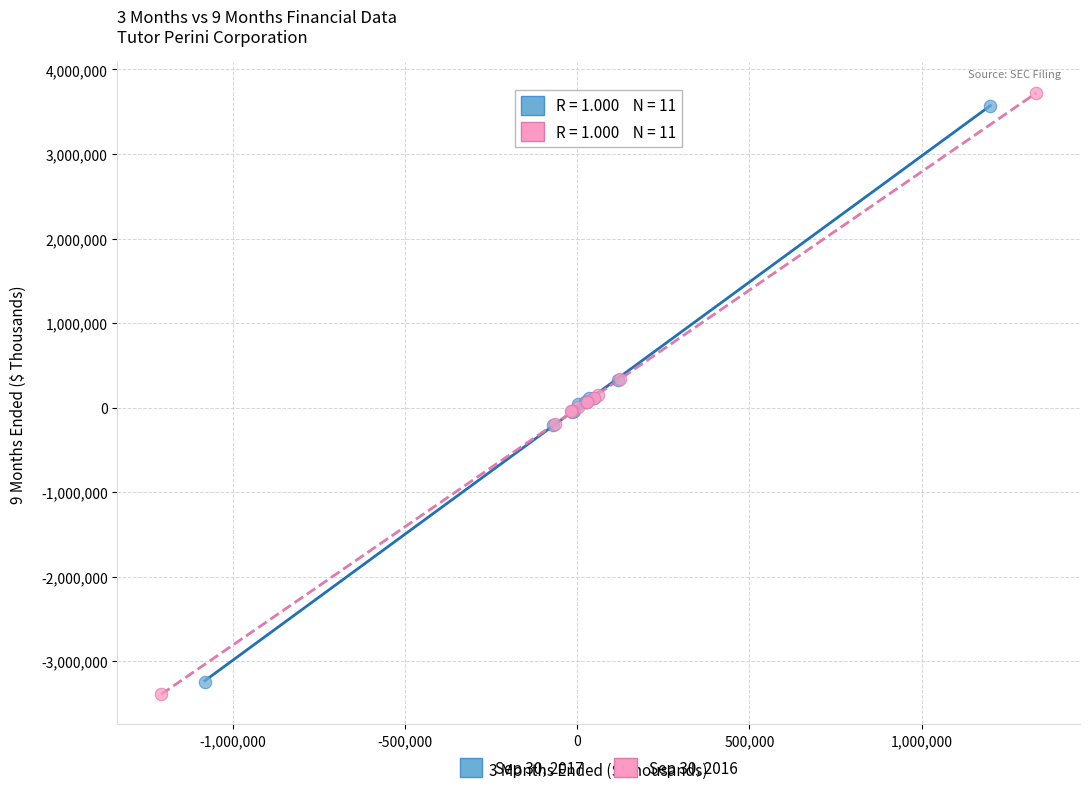

Which series reaches the maximum Y coordinate?

Sep 30, 2016